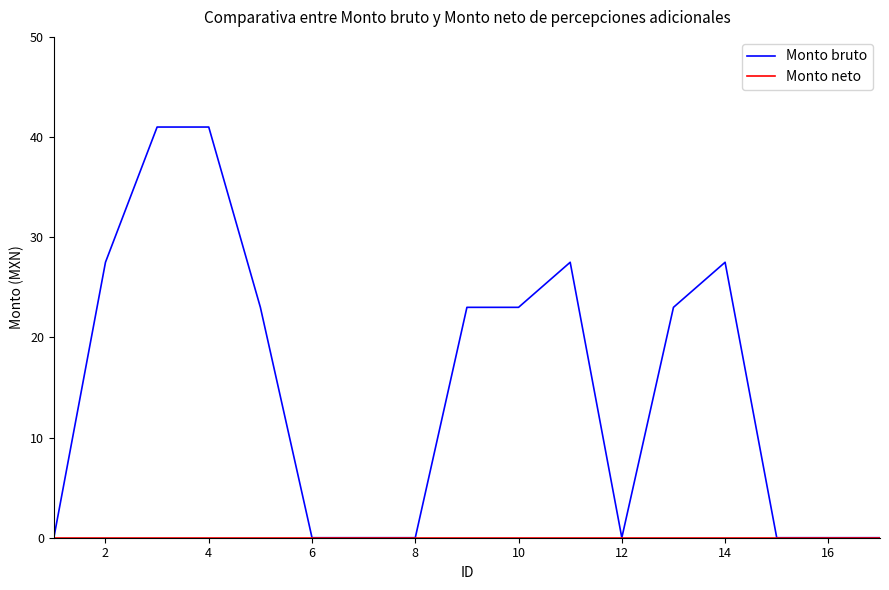

How many lines are shown in the chart?

2